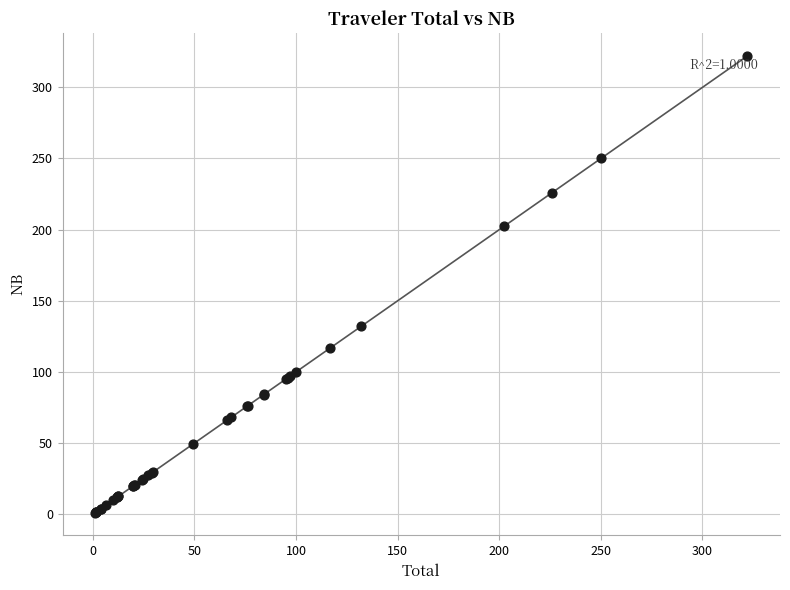

What Y value in the scatter plot is closest to 161?

132.1